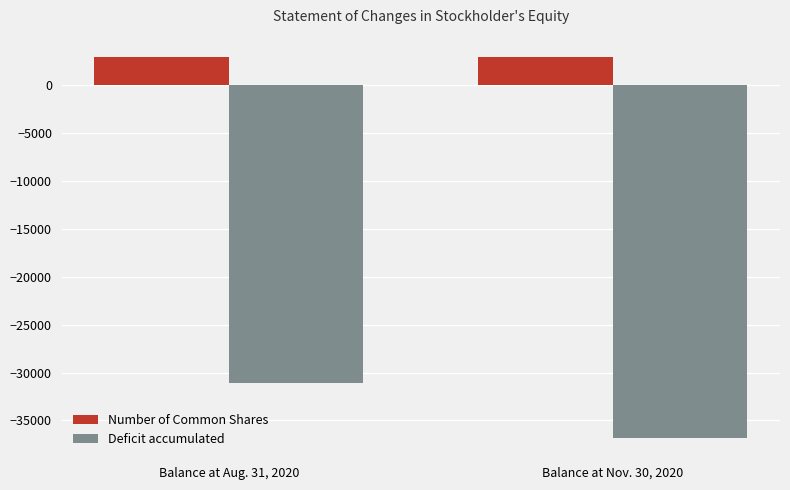

Reading left to right, what are all the values shown in this chart?

Number of Common Shares: 2970	2970
Deficit accumulated: -31081	-36854